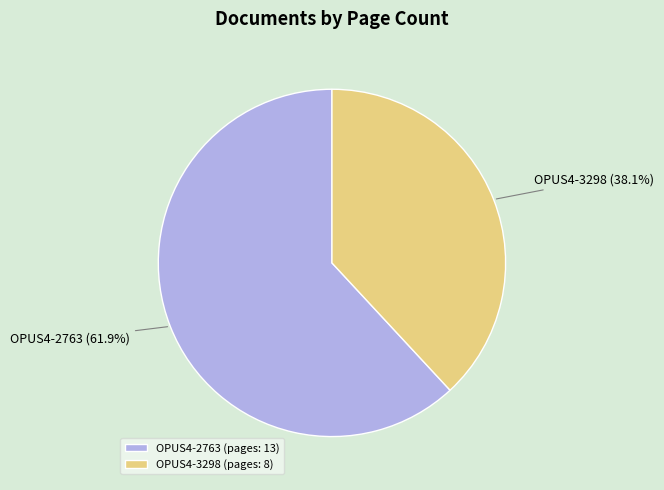

What is the smallest slice in the pie chart?

OPUS4-3298 (pages: 8)